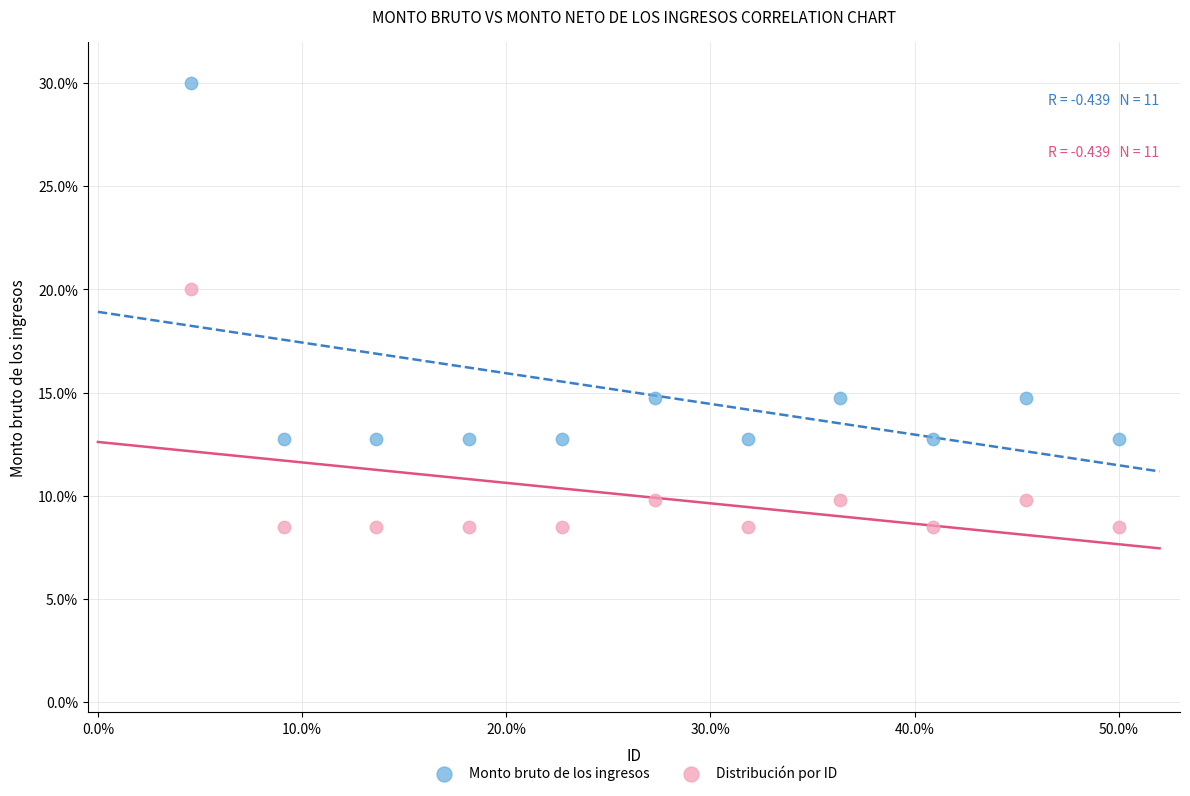

What are all the series names shown in the legend?

Monto bruto de los ingresos, Distribución por ID